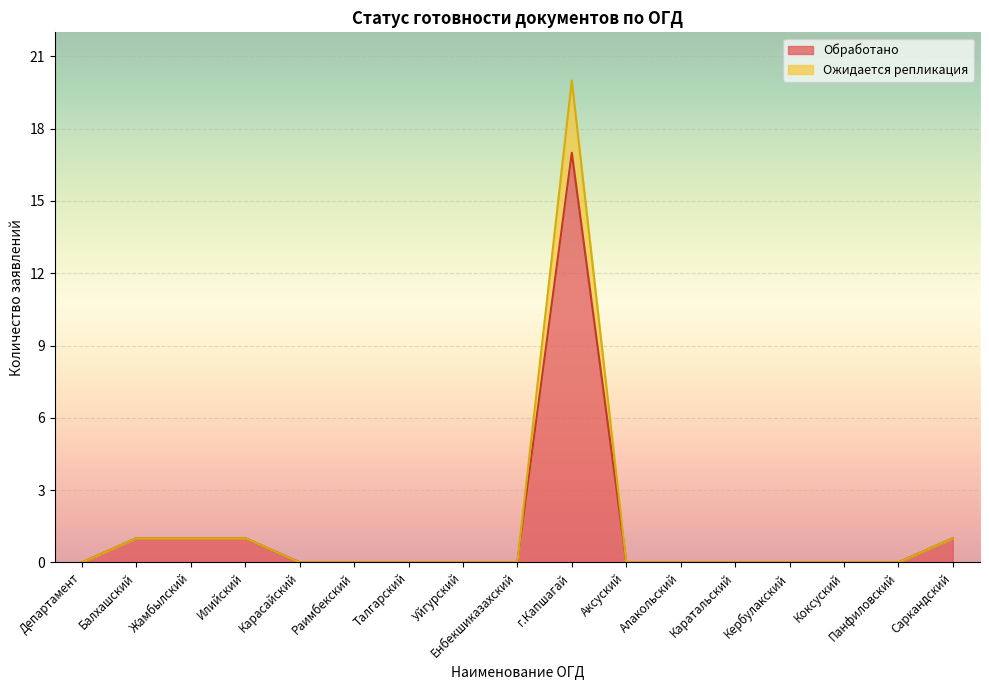

At which category does the chart reach its peak across all series?

г.Капшагай